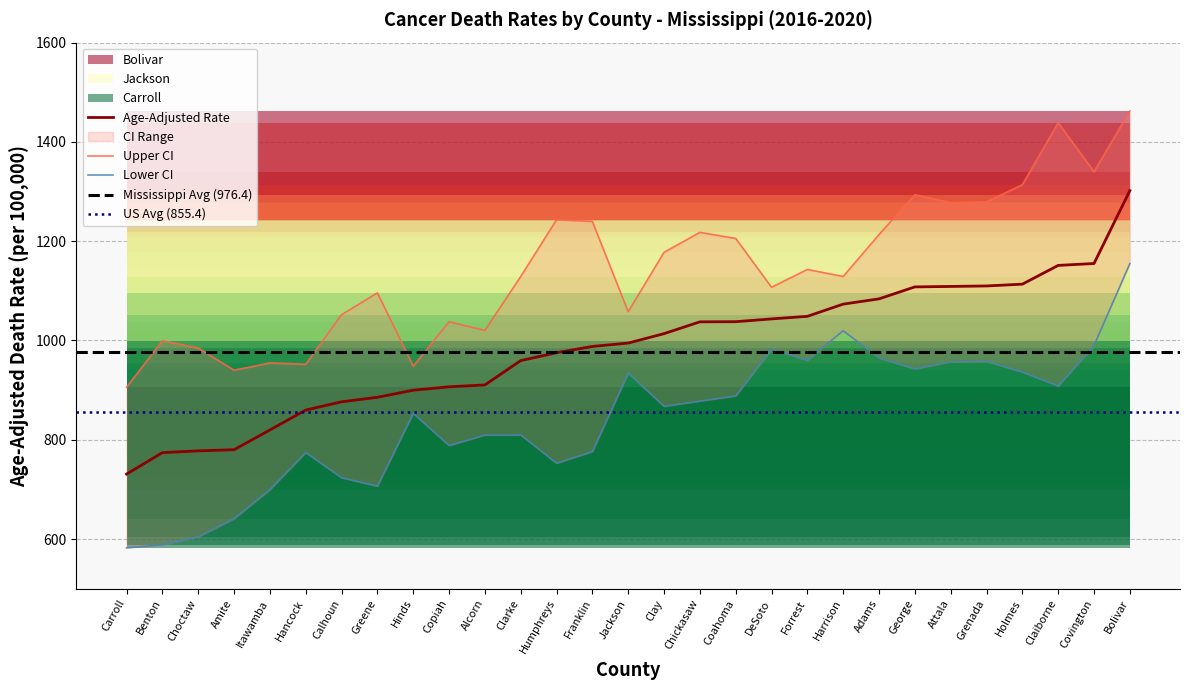

Between Claiborne and Franklin, which series saw the biggest shift?

Upper CI